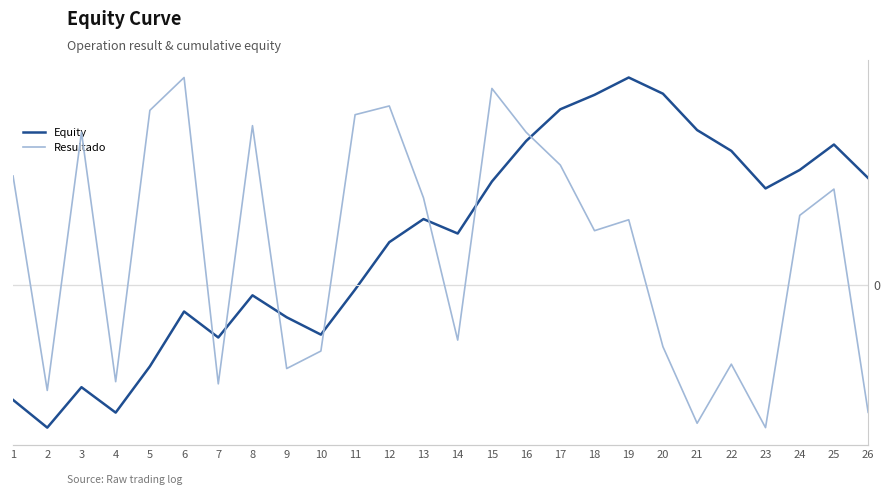

At which label is Resultado closest to 15?

18